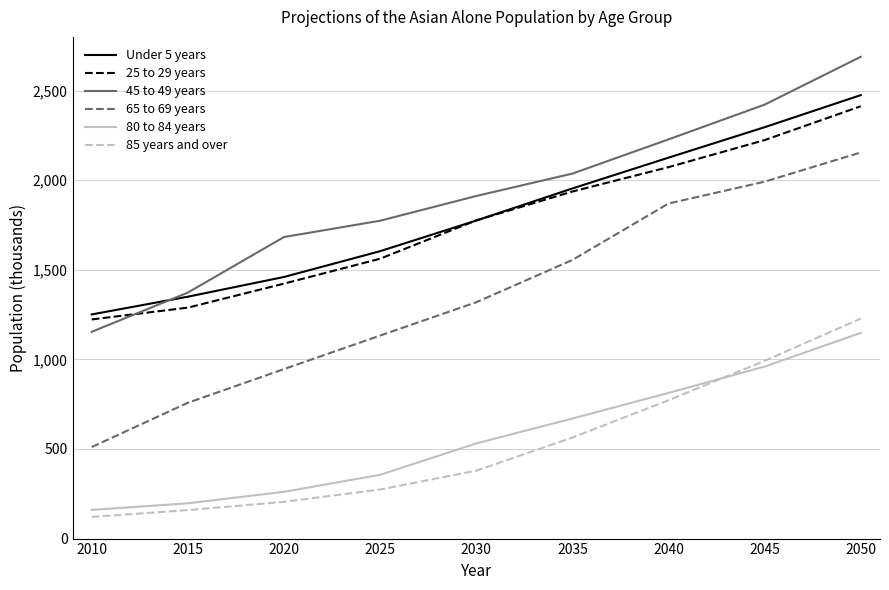

Is it true that 65 to 69 years equals 1870 at 2040?

True